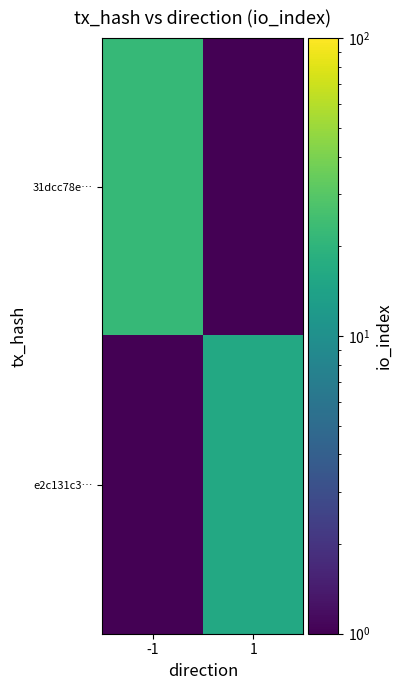

Between 1 and -1, which is larger?

-1